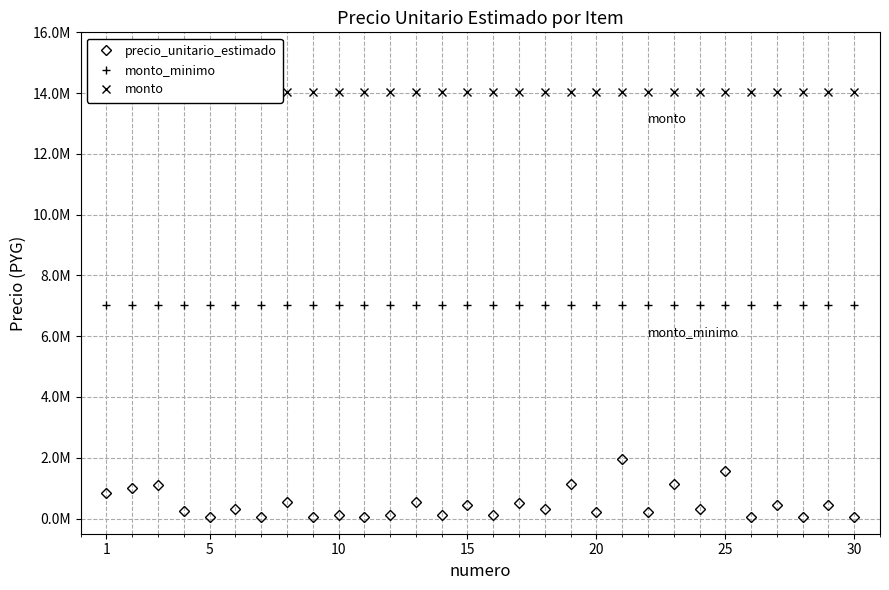

How many values in the precio_unitario_estimado series exceed 330000?

13